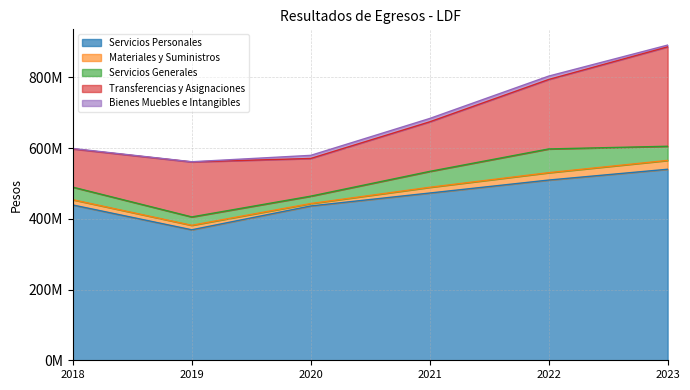

The value of Servicios Personales at 2023 is 939196302.9. True or false?

False